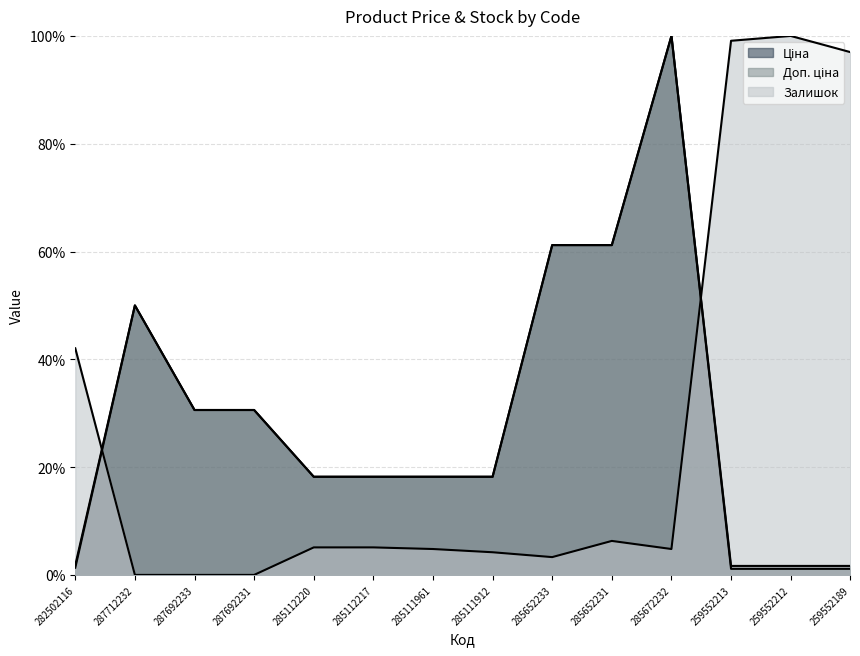

True or false: Ціна and Доп. ціна cross at least once.

False